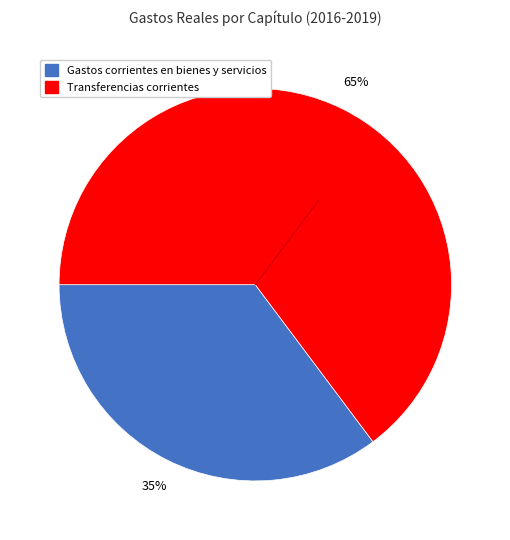

Is there any slice that represents more than half of the pie?

Yes